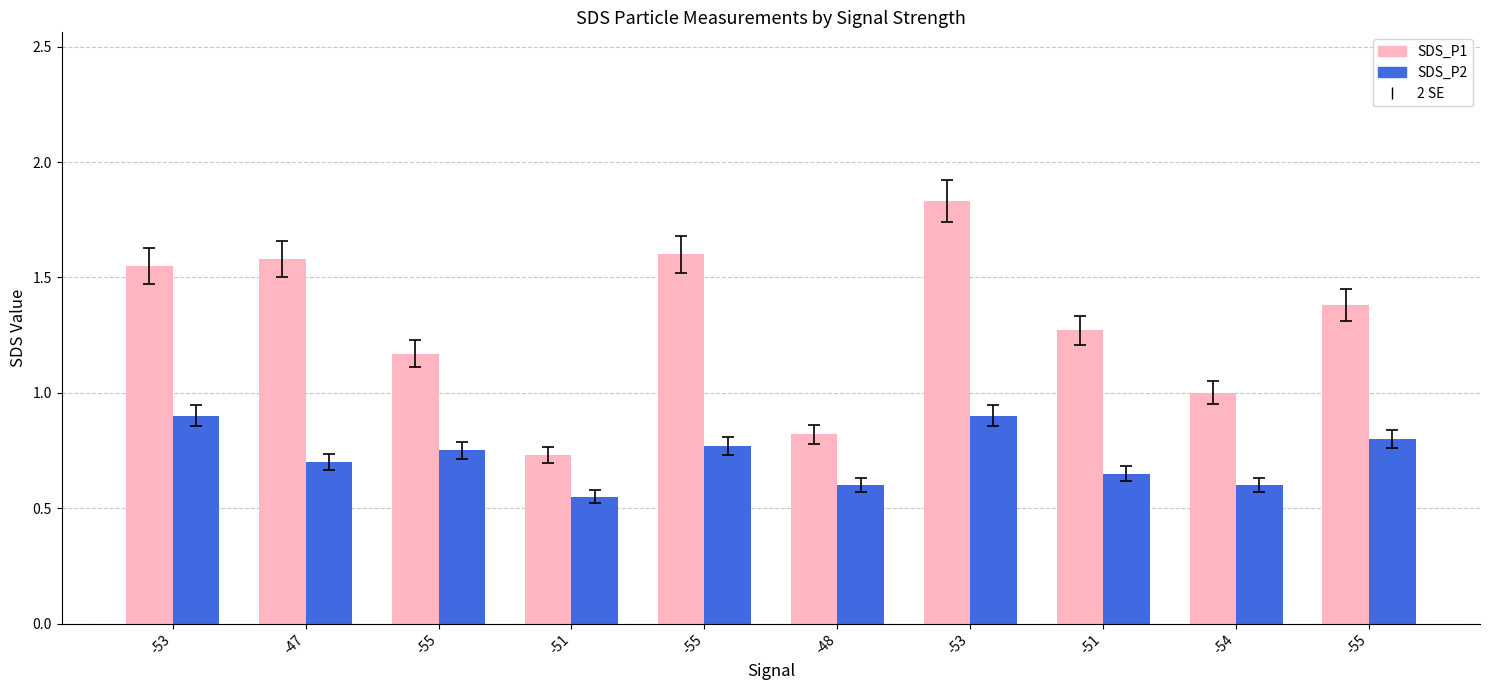

The SDS_P1 series shows 1.2 at -55. True or false?

True